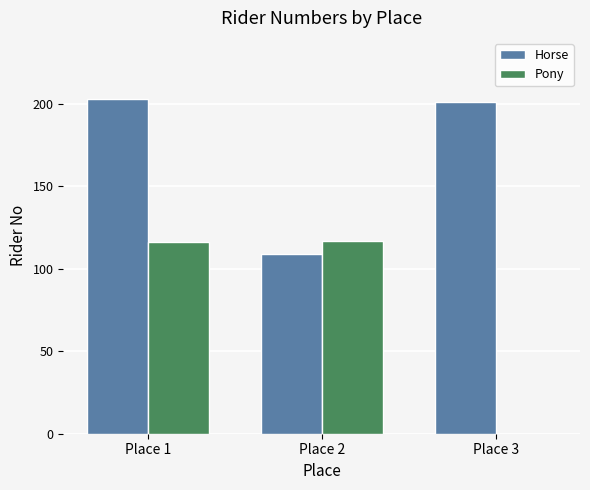

The value of Pony at Place 3 is 0. True or false?

True